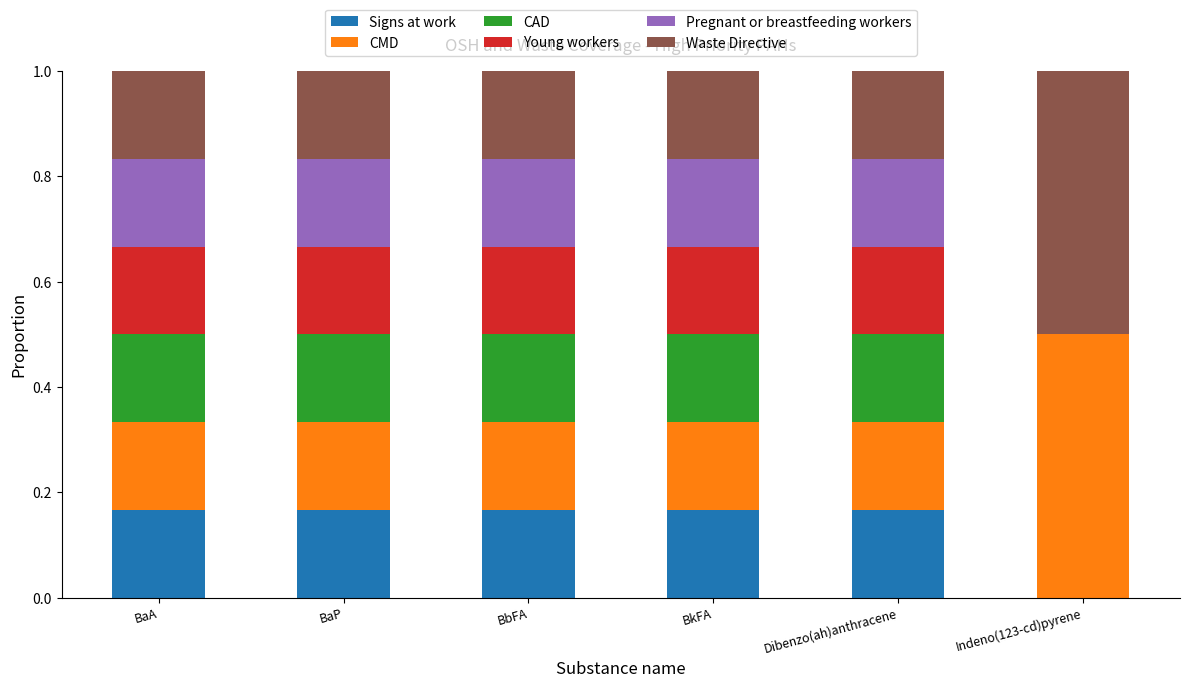

The value of Signs at work at Indeno(123-cd)pyrene is 0.1. True or false?

False